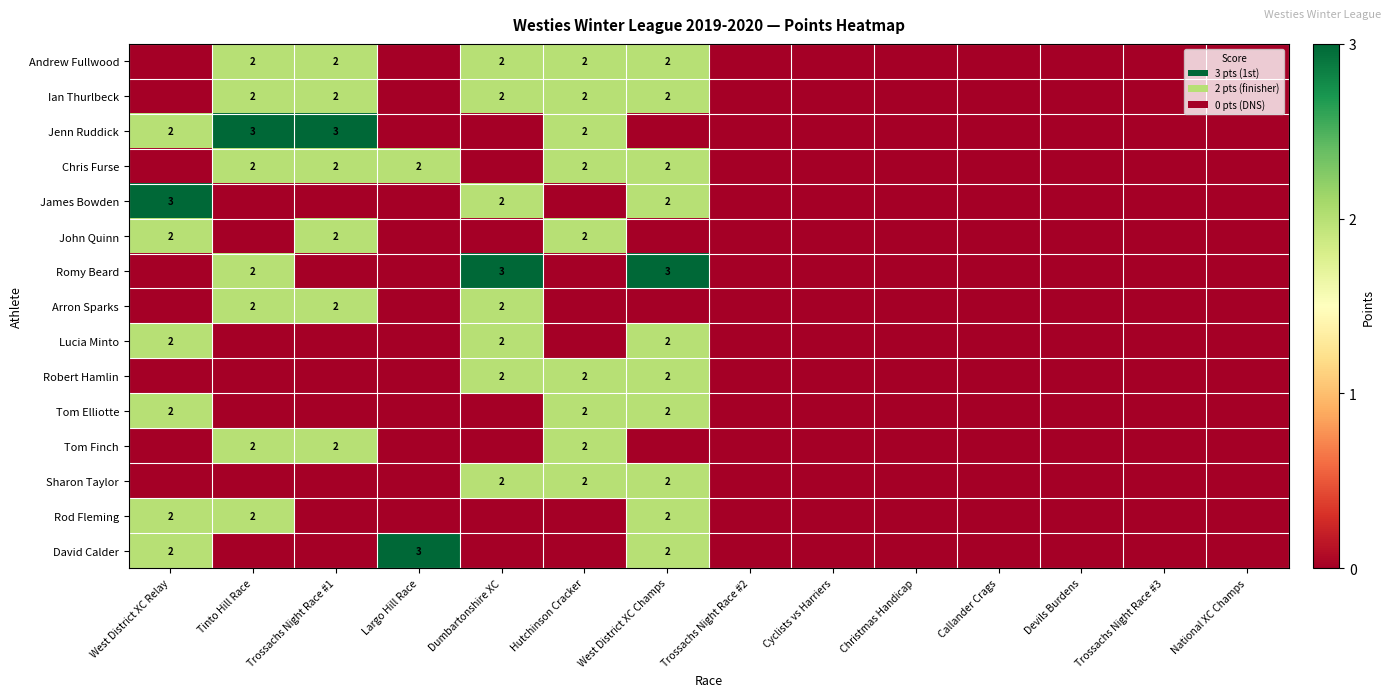

The value of Jenn Ruddick at Tinto Hill Race is 2. True or false?

False